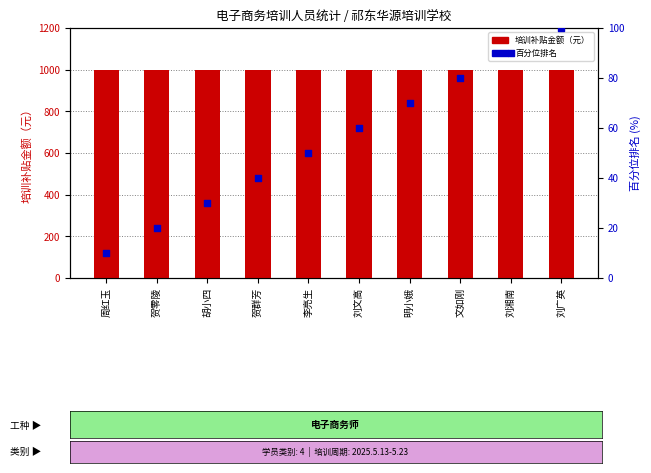

At which category is the sum across all series the highest?

刘广英